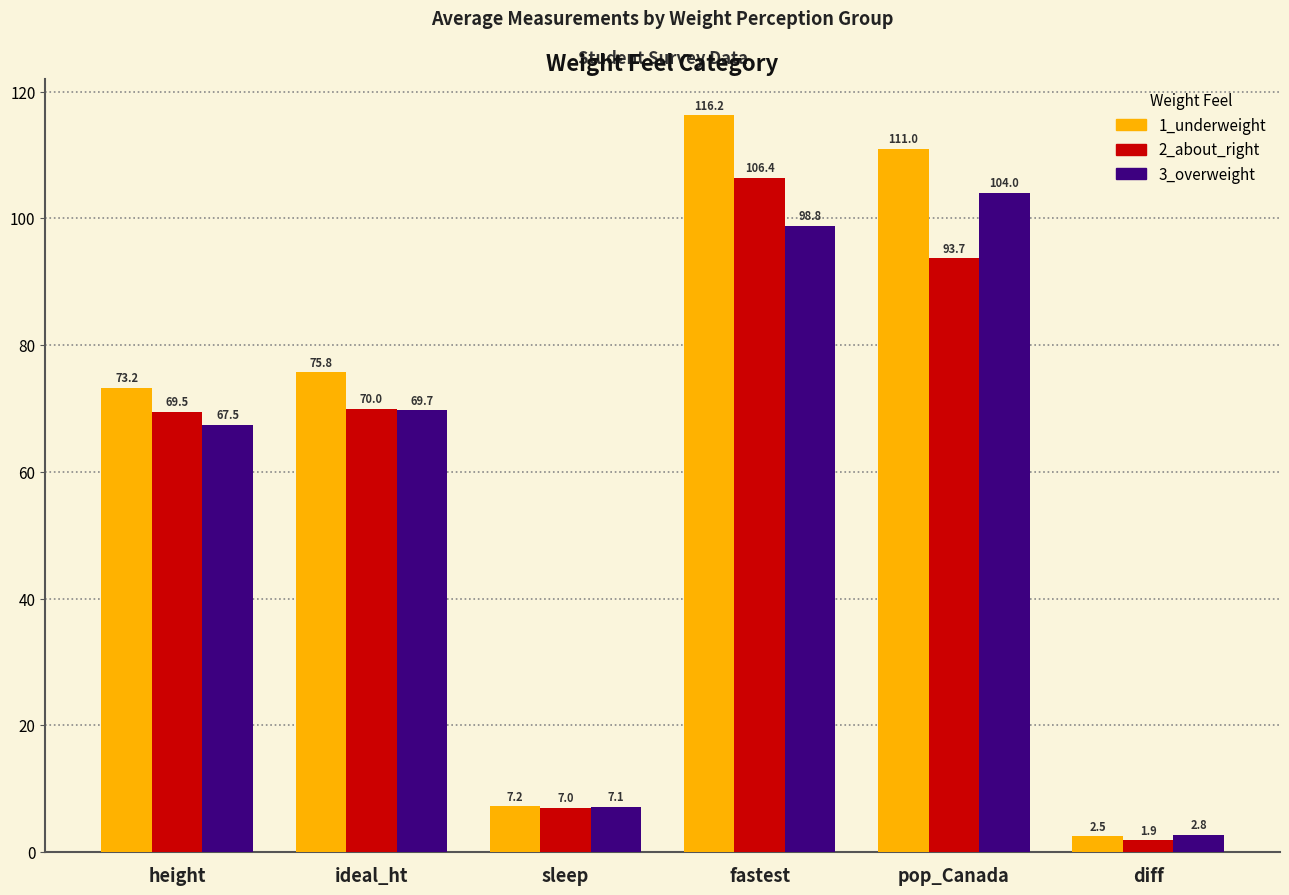

What is the spread (max minus min) of values at height?

5.8